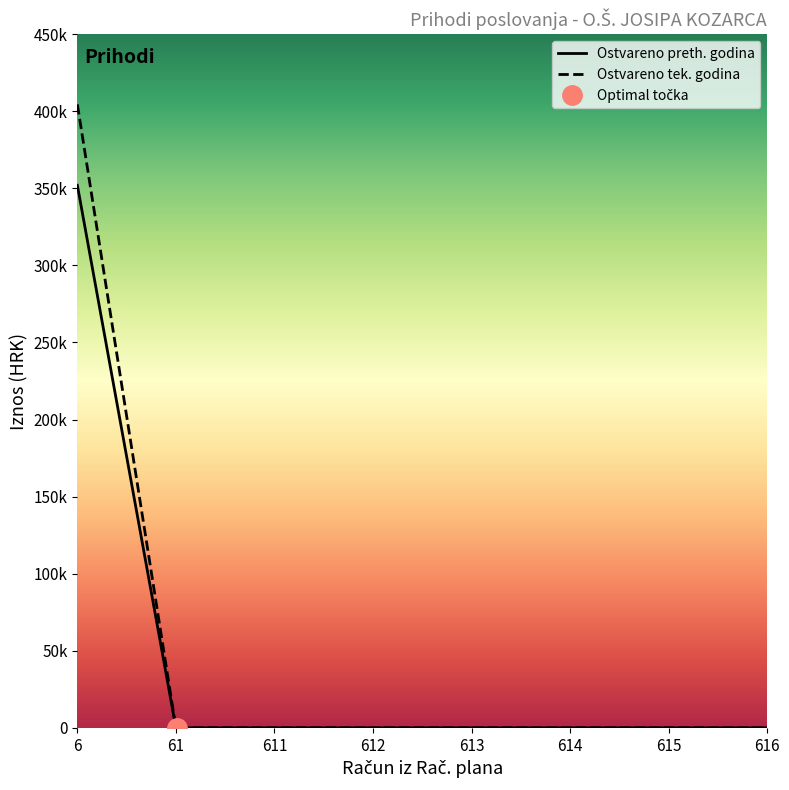

True or false: Ostvareno u izvještajnom razdoblju tekuce godine and Ostvareno u izvještajnom razdoblju prethodne godine intersect in this chart.

False